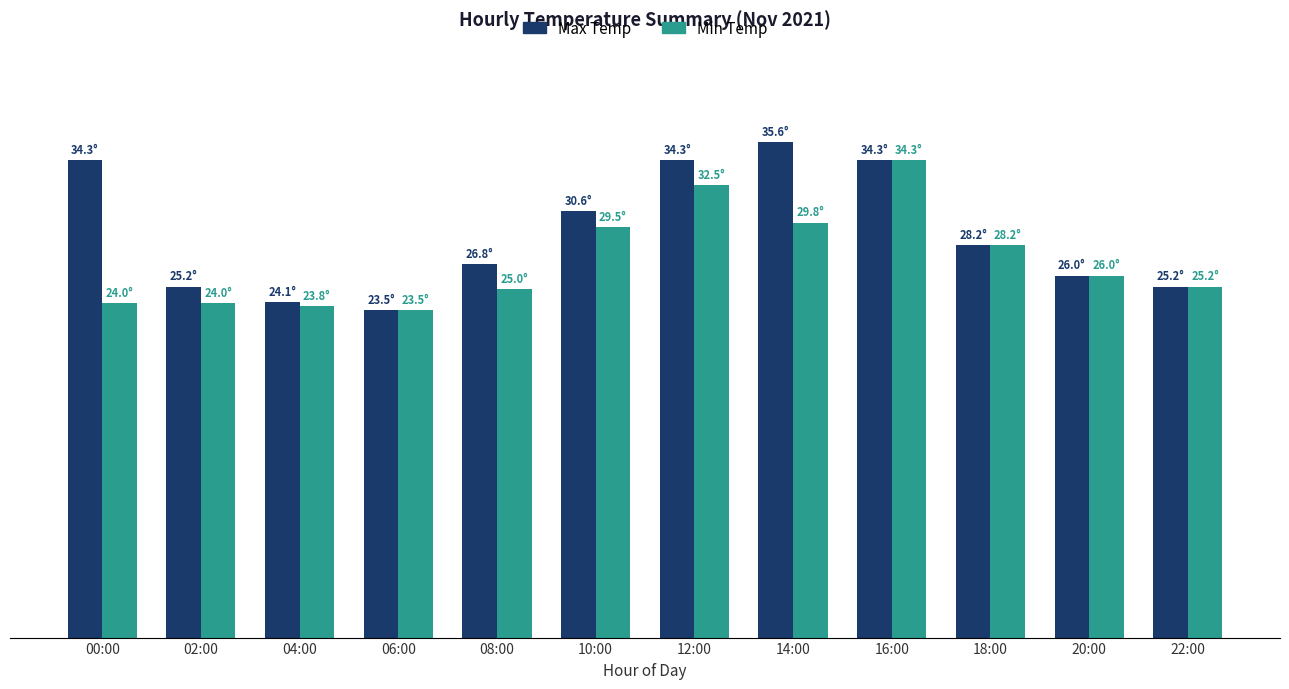

Reading left to right, list all the values displayed in this chart.

Max Temp: 00:00=34.3	02:00=25.2	04:00=24.1	06:00=23.5	08:00=26.8	10:00=30.6	12:00=34.3	14:00=35.6	16:00=34.3	18:00=28.2	20:00=26.0	22:00=25.2
Min Temp: 00:00=24.0	02:00=24.0	04:00=23.8	06:00=23.5	08:00=25.0	10:00=29.5	12:00=32.5	14:00=29.8	16:00=34.3	18:00=28.2	20:00=26.0	22:00=25.2